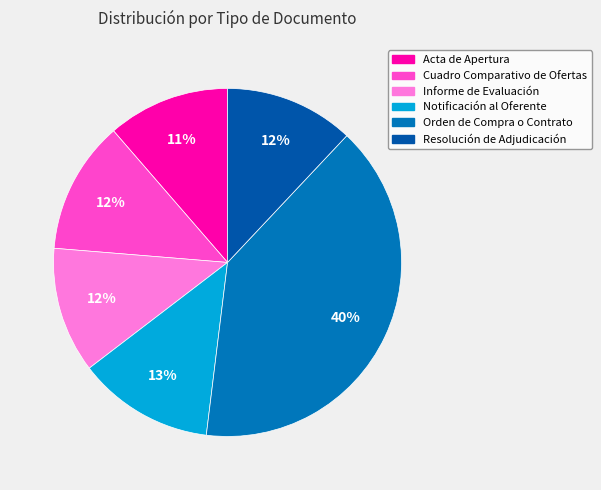

What portion of the pie excludes Cuadro Comparativo de Ofertas?

87.7%